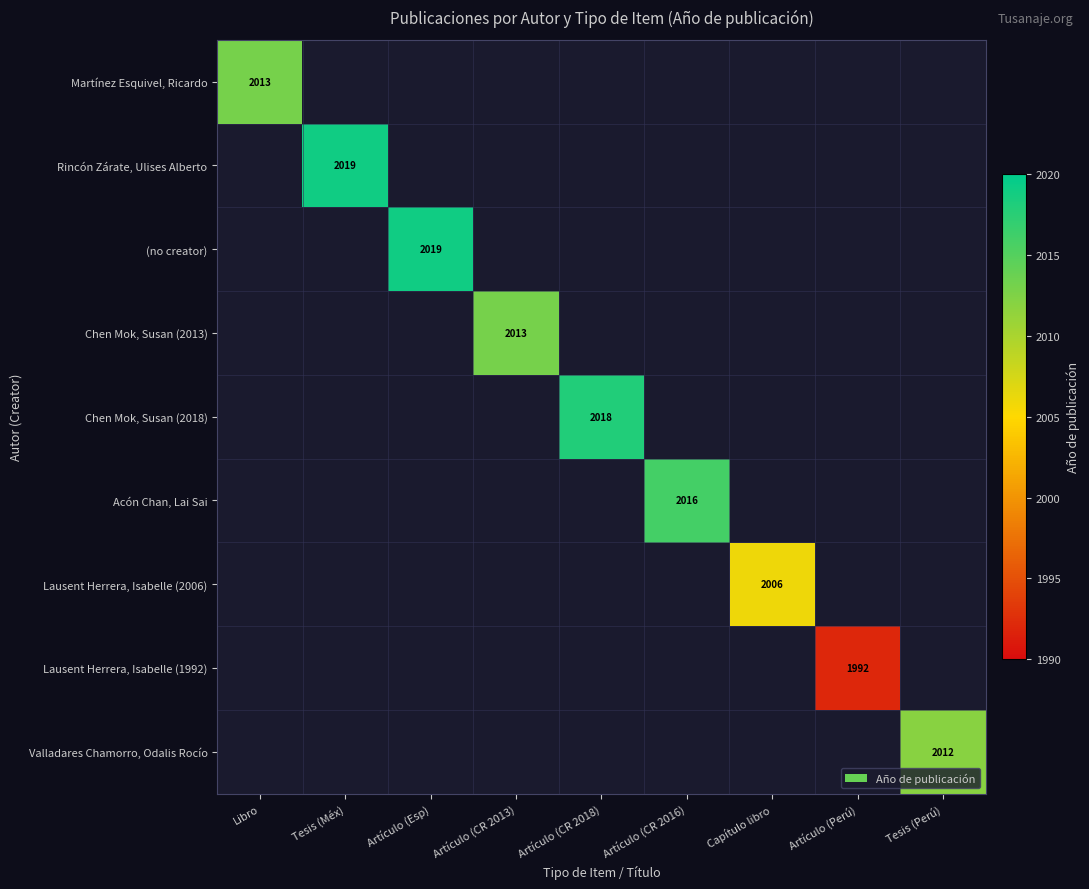

At how many categories does at least one series exceed 2008?

7